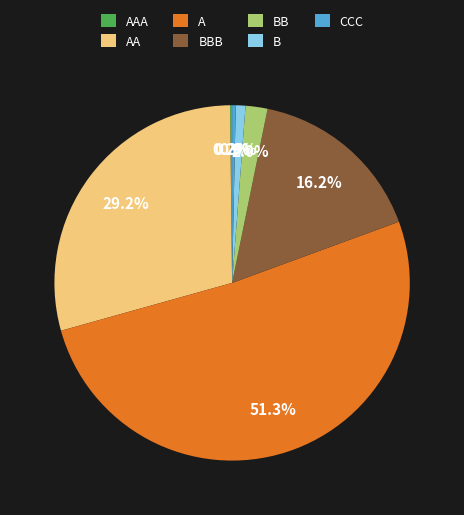

Does A represent more than half of the total?

Yes